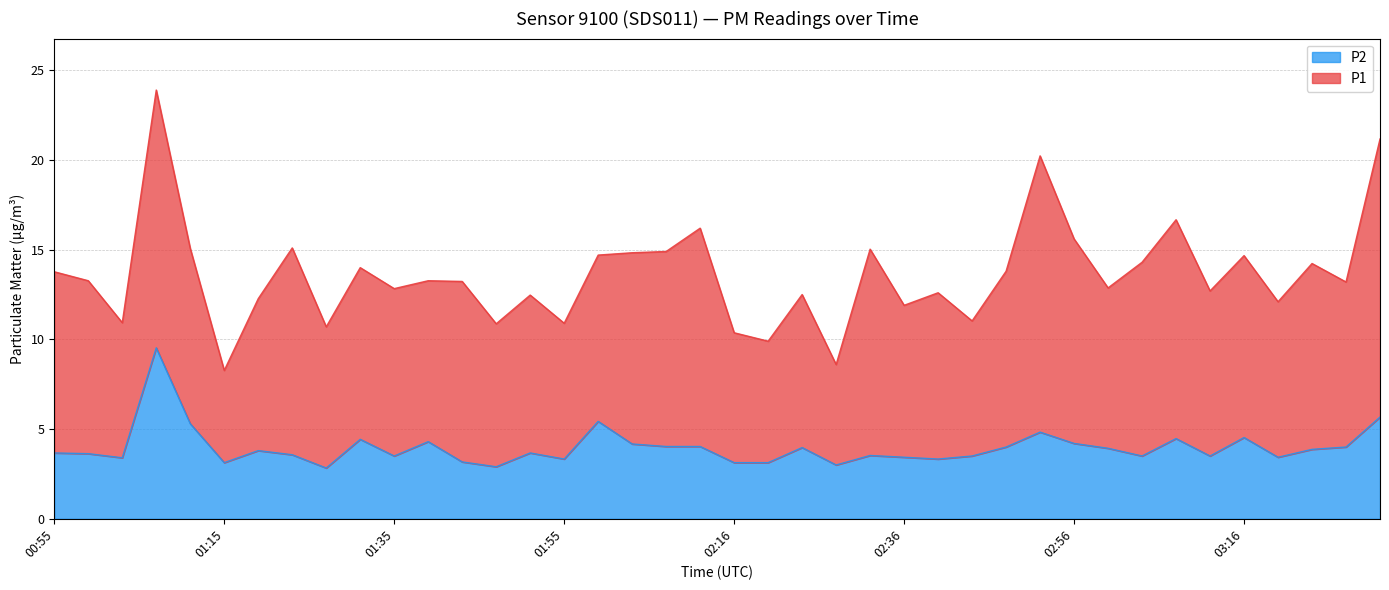

Is it true that P2 equals 3.1 at 01:15?

True